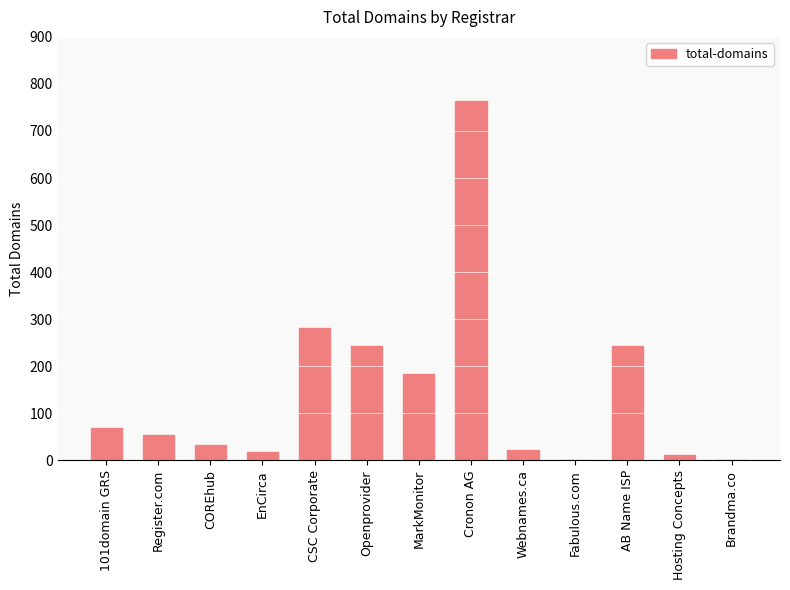

At which label does the data first exceed 53?

101domain GRS